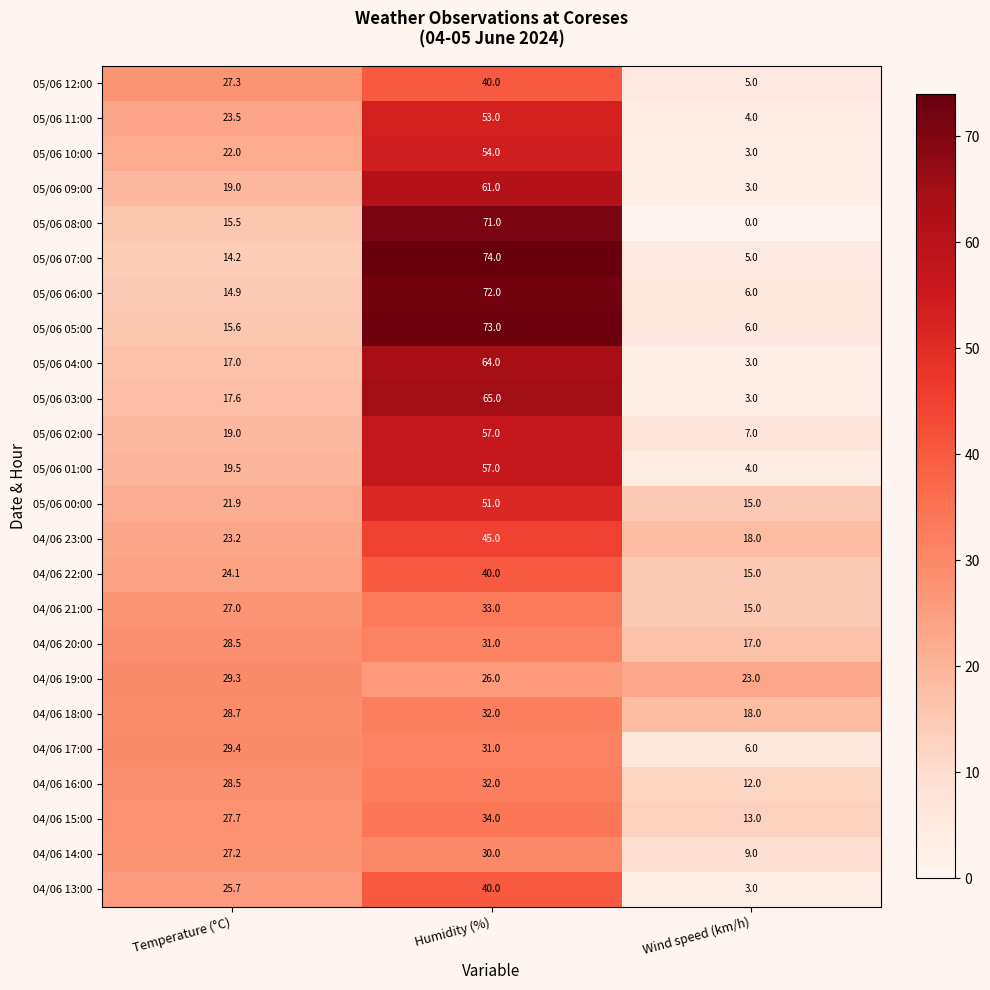

True or false: 05/06 03:00 has a value of 17.6 at Temperature (°C).

True